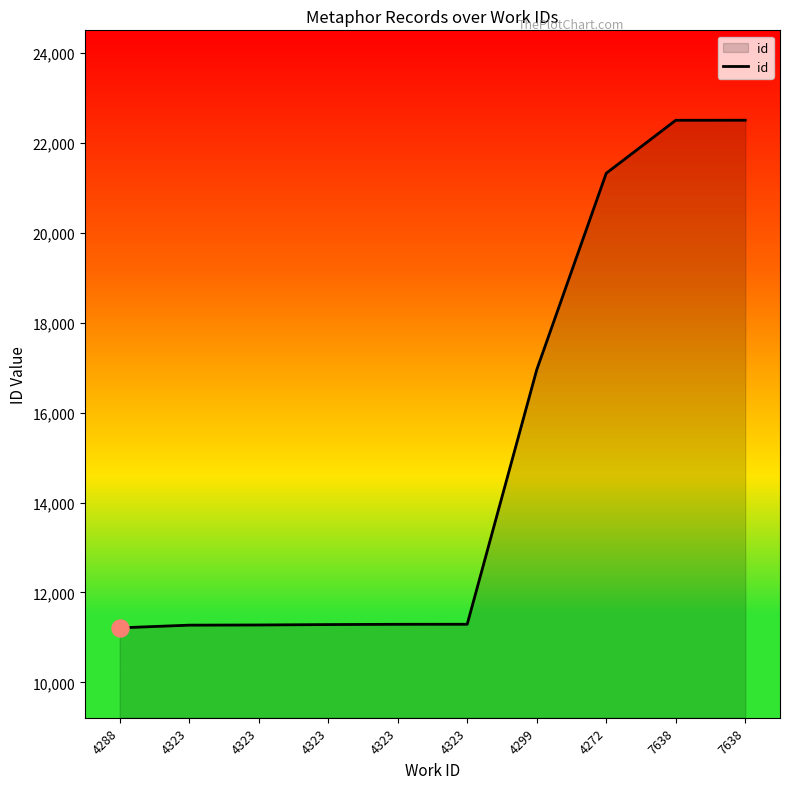

What is the change in value from 4323 to 7638?

+11235